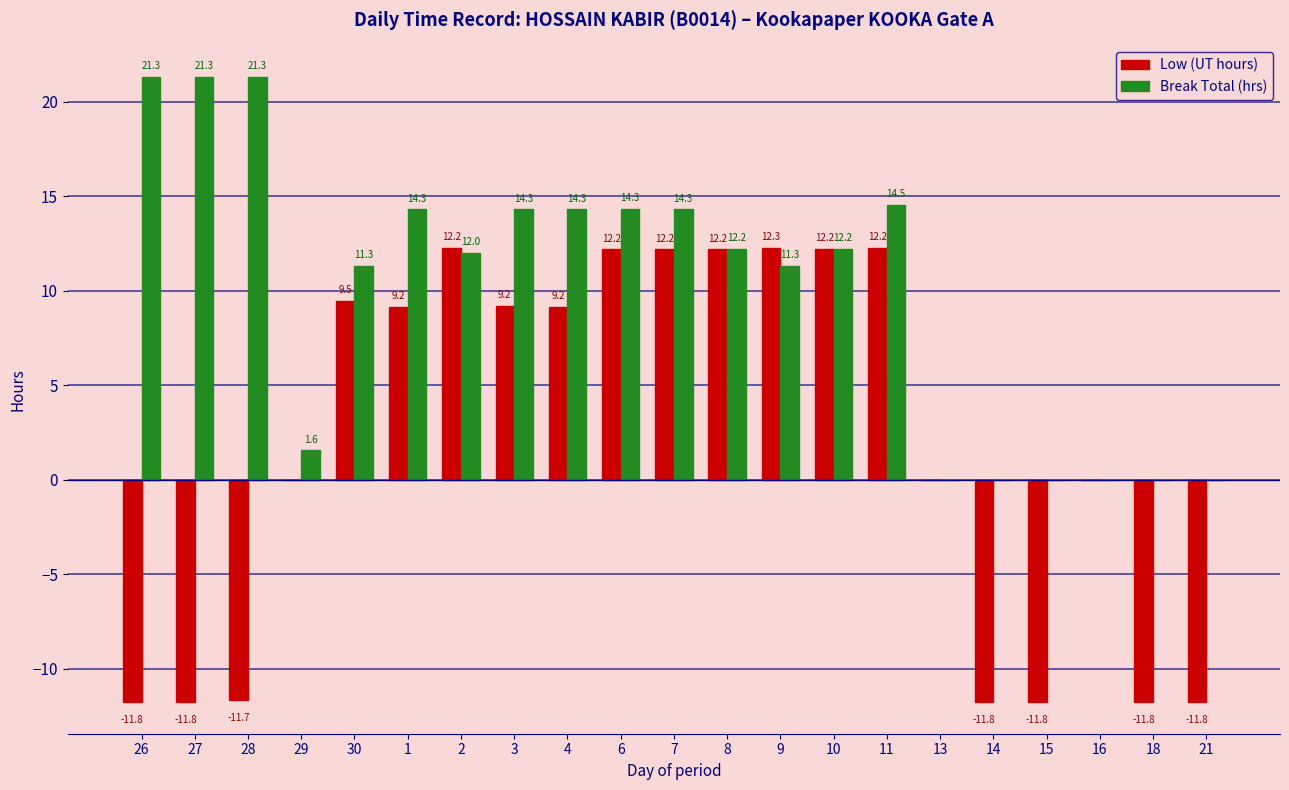

At which label does Low (UT hours) reach its peak?

9